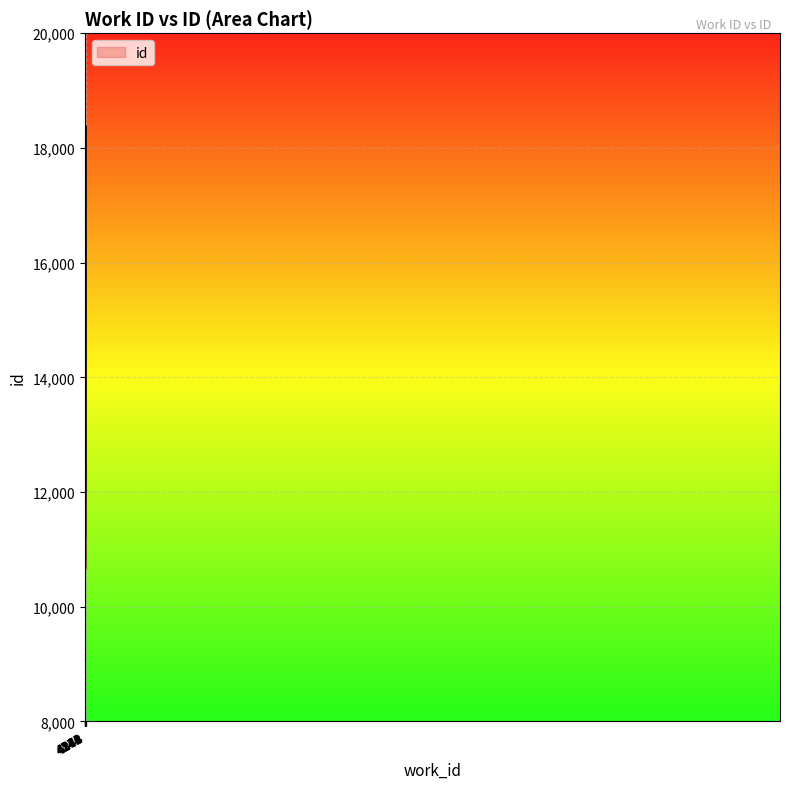

Is this an area chart (filled region under the line)?

Yes